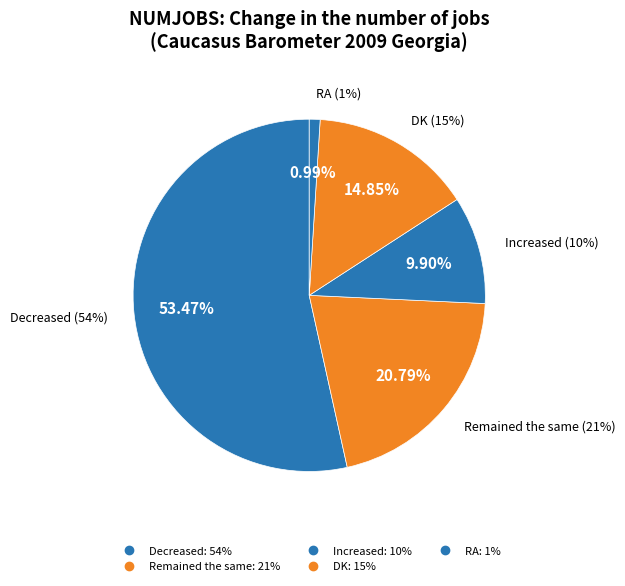

Which has a higher value, RA or DK?

DK